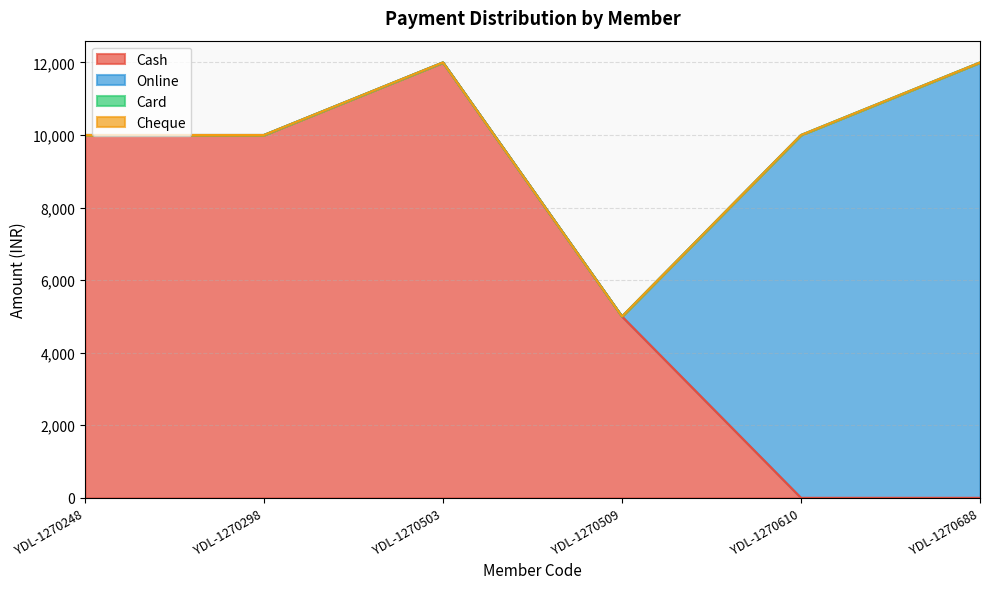

What is the total value across all series at YDL-1270509?

5000